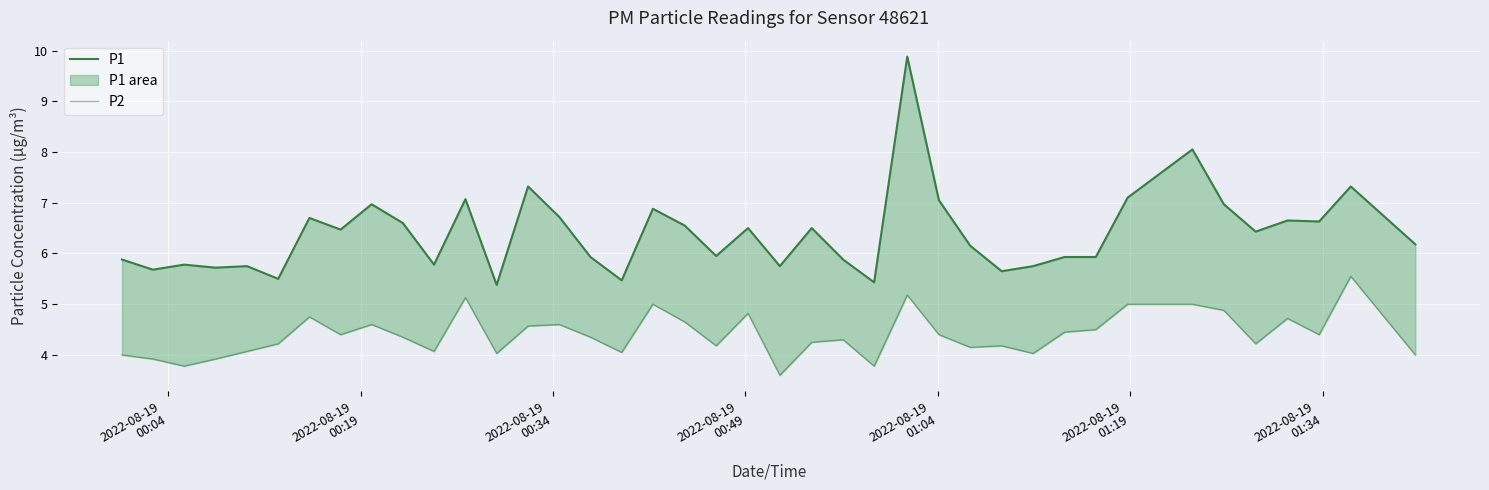

What are all the series names shown in the legend?

P1, P2